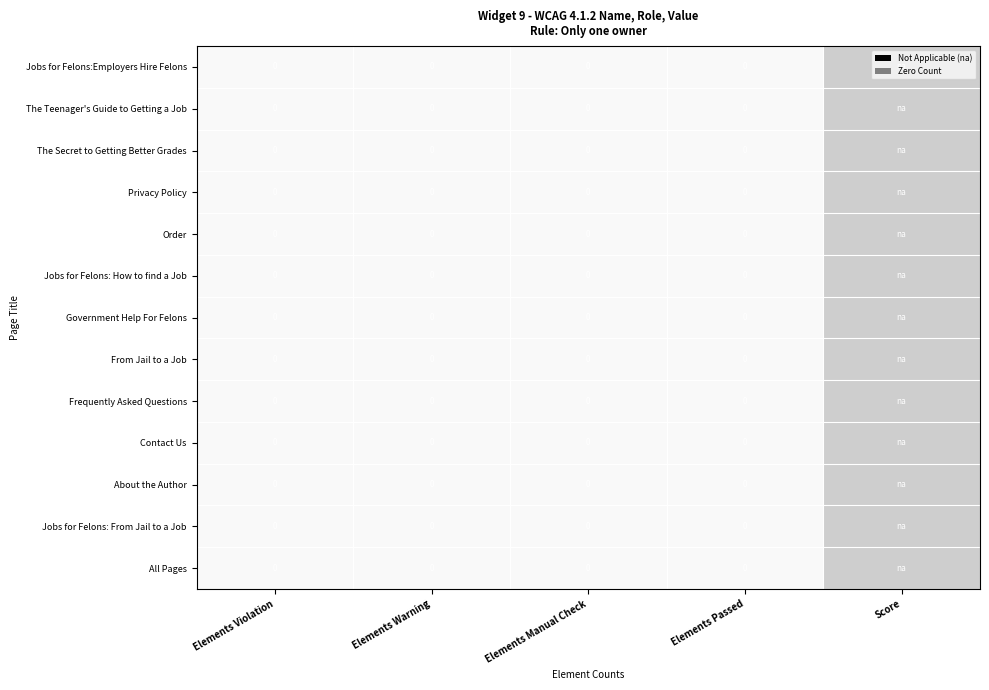

Count the number of data series in this chart.

13